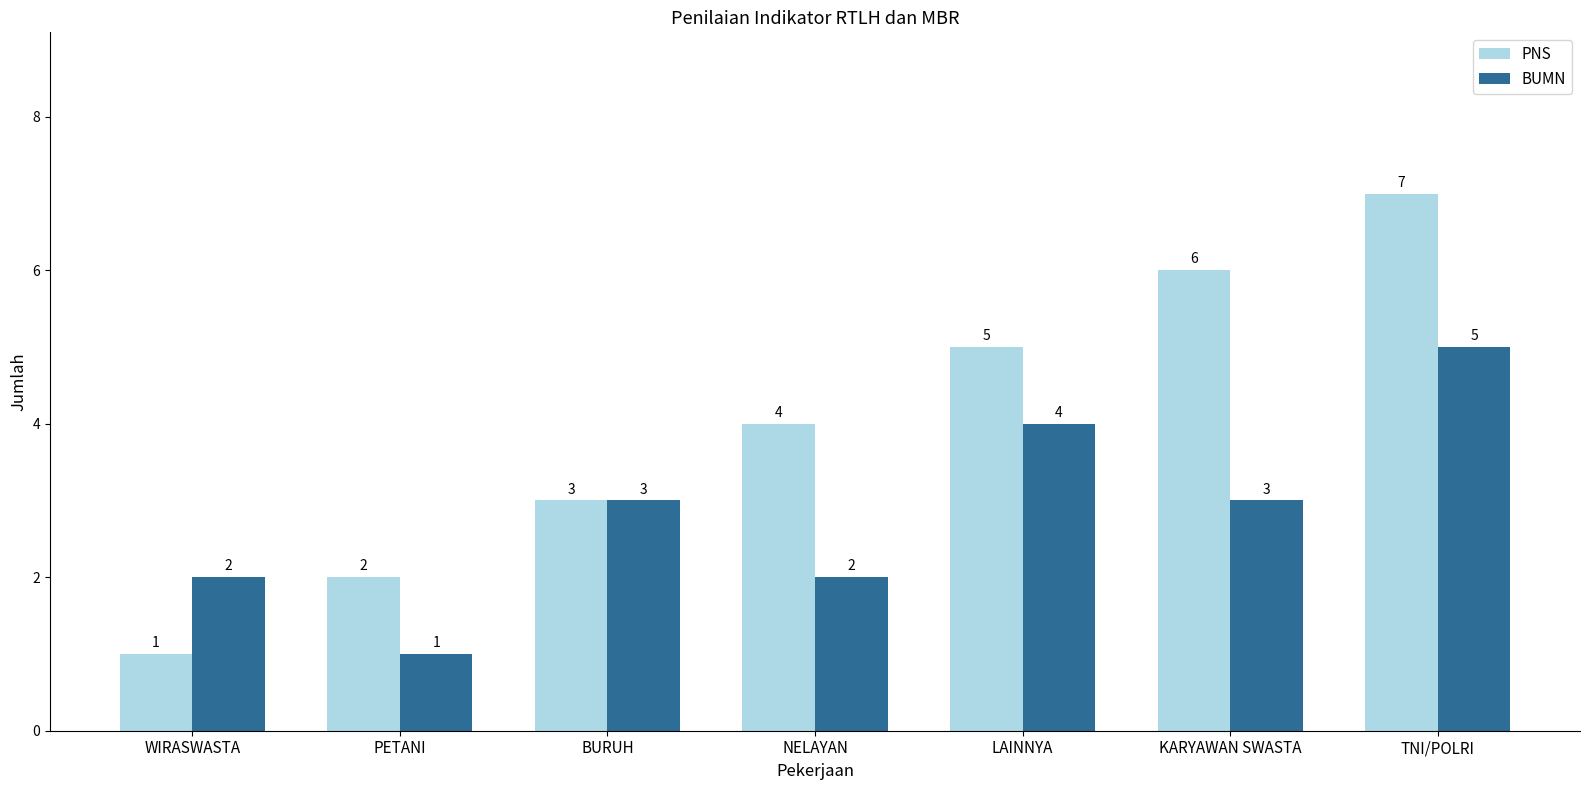

Rank the series by their average value, from lowest to highest.

BUMN, PNS